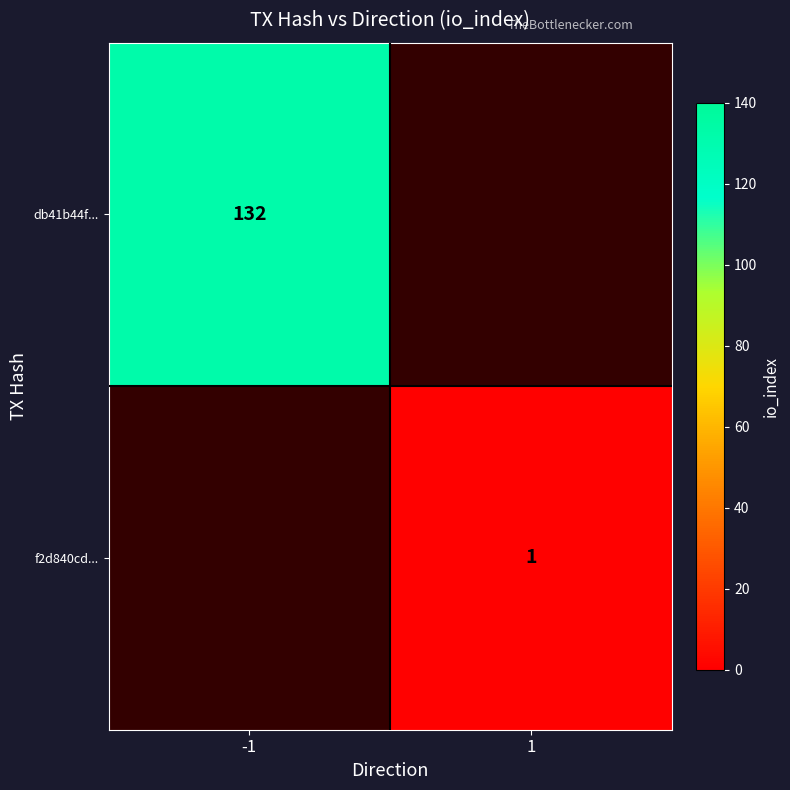

At how many categories does at least one series exceed 94?

1